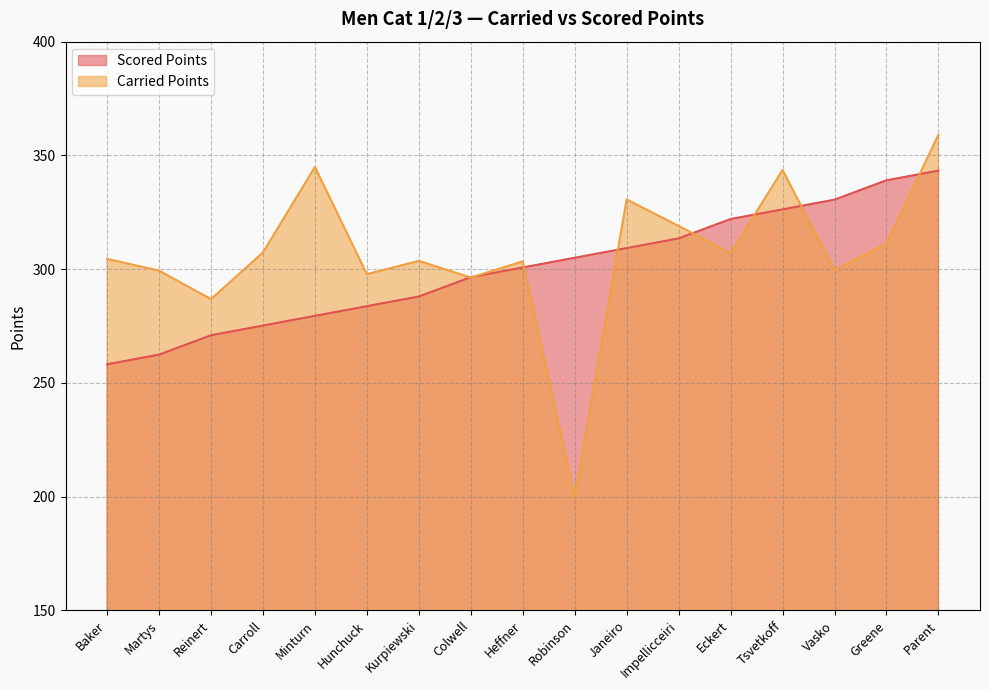

How many values in the Carried Points series exceed 304?

9